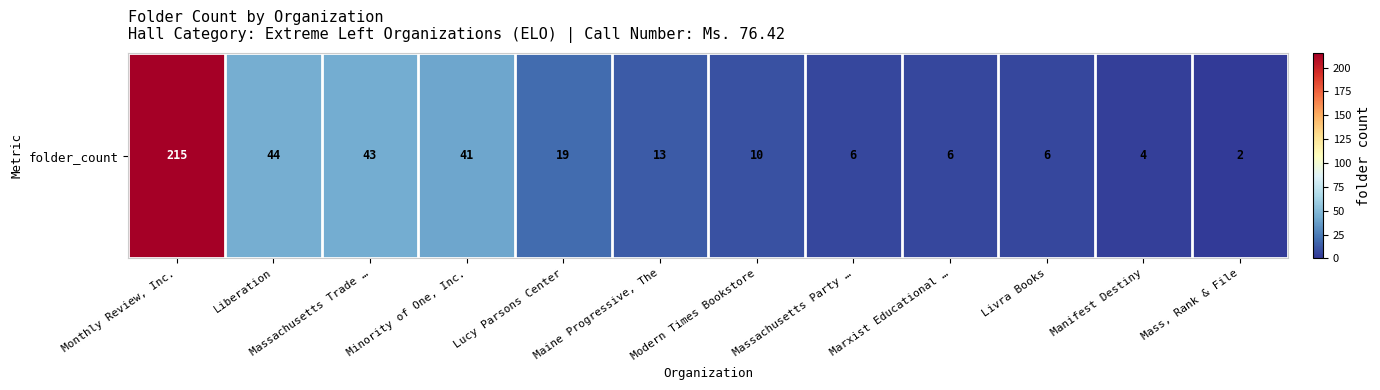

What is the change in value from Liberation to Mass, Rank & File?

-42